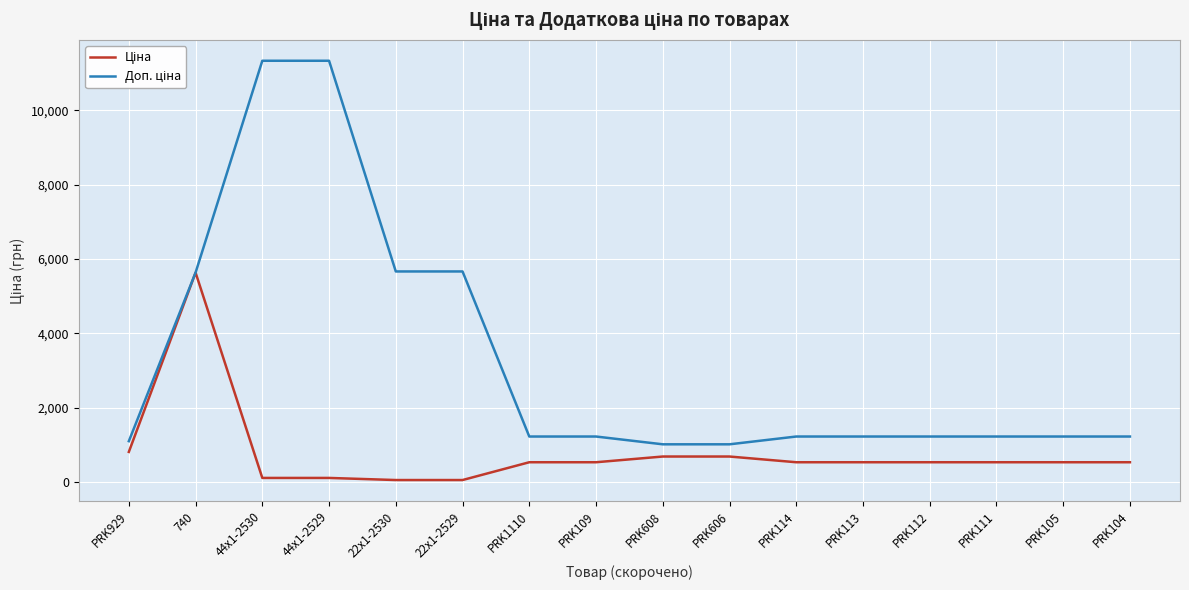

What is the total value across all series at PRK1110?

1762.6